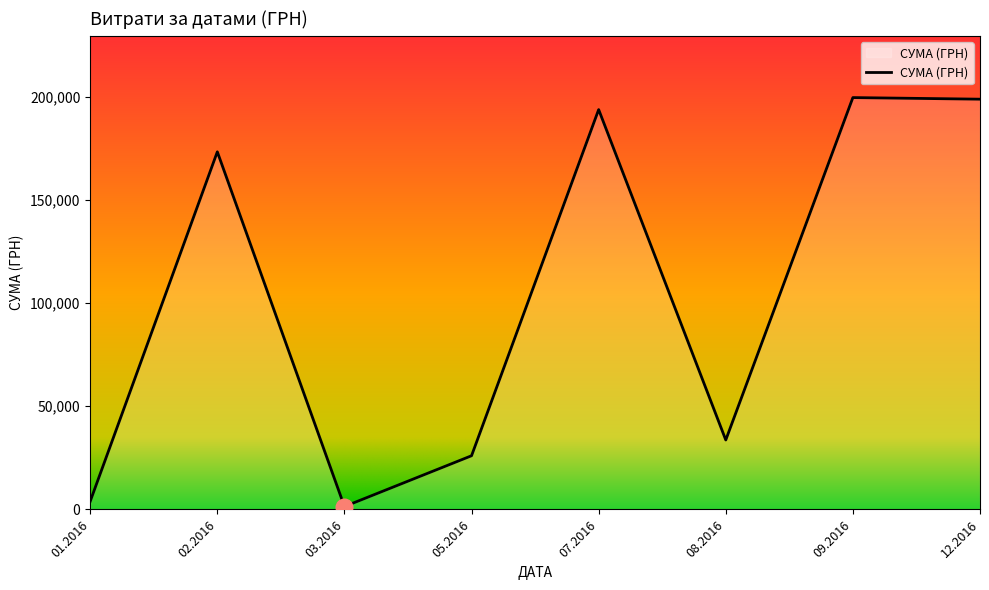

Is it true that the value at 07.2016 is 330025.1?

False